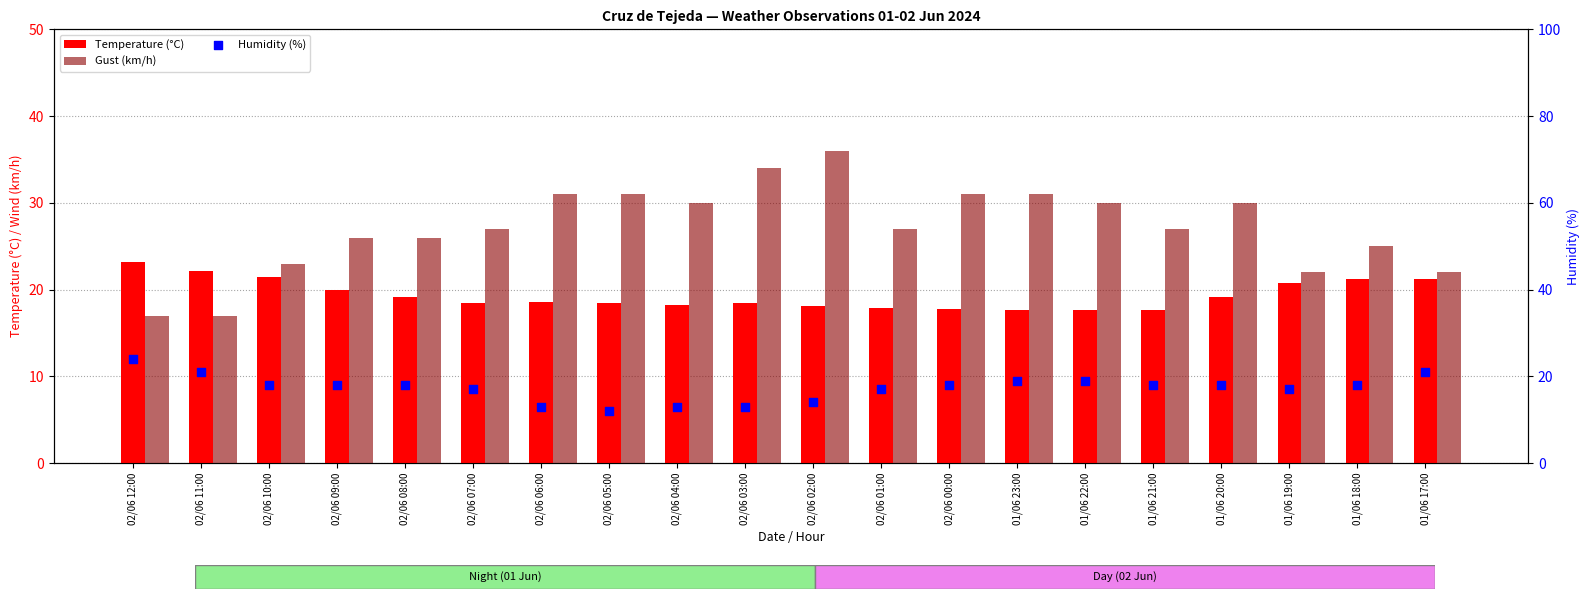

What is the total value across all series at 02/06 02:00?

68.1